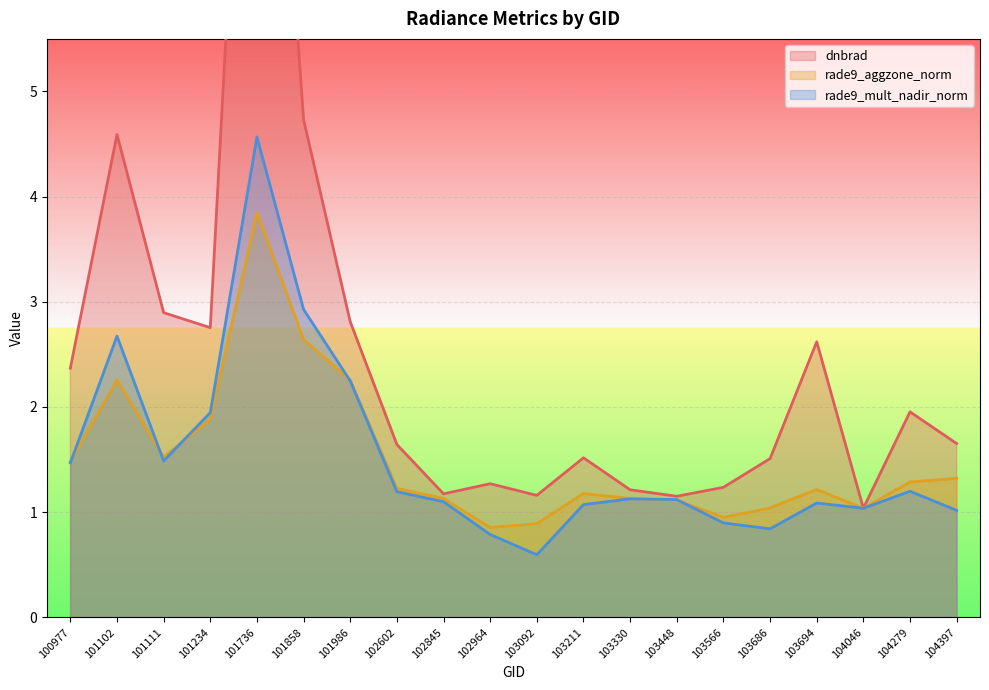

The rade9_aggzone_norm series shows 2.6 at 101858. True or false?

True